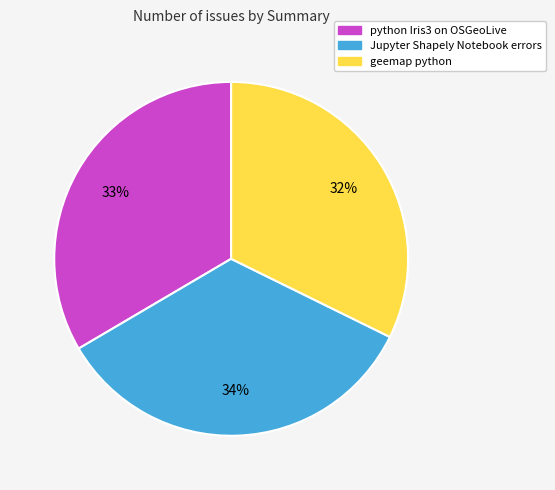

Count the number of slices in the pie.

3